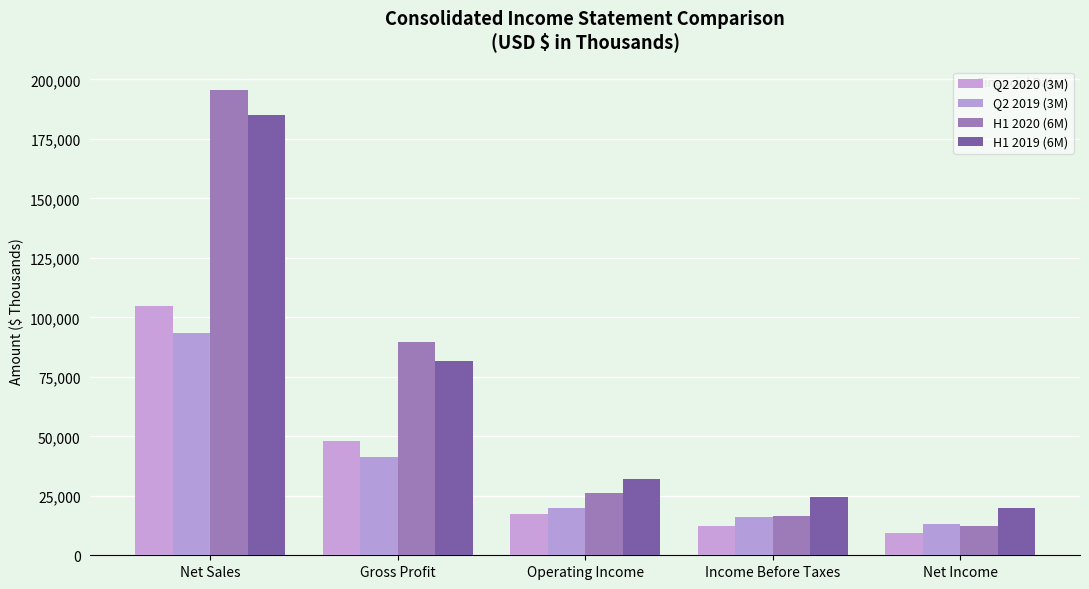

What is the sum of the Q2 2019 (3M) values at Operating Income and Gross Profit?

61124